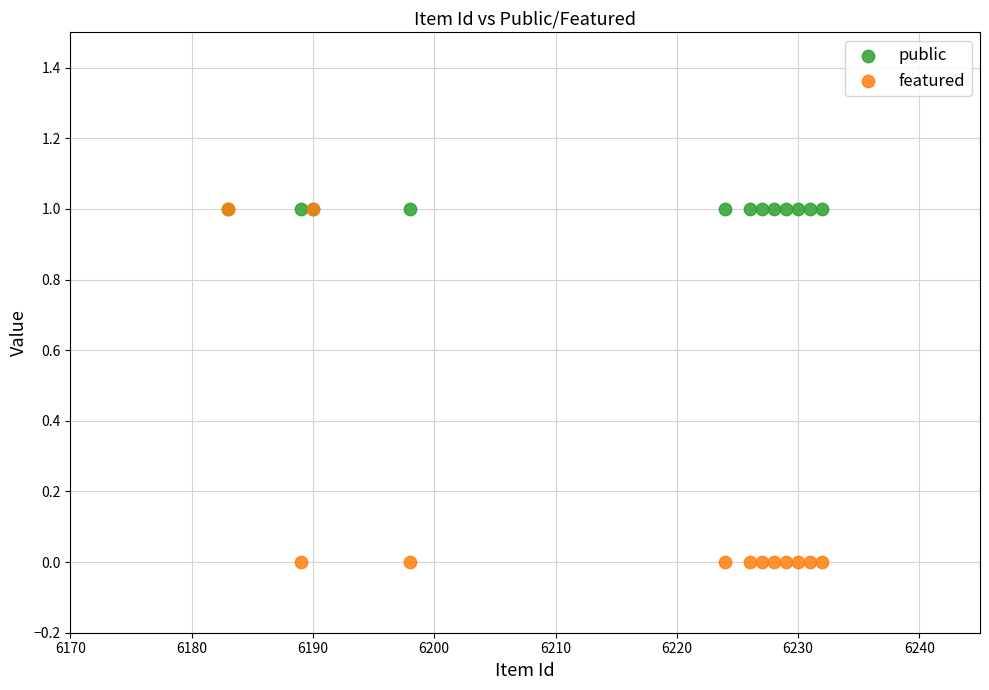

What are all the series names shown in the legend?

public, featured